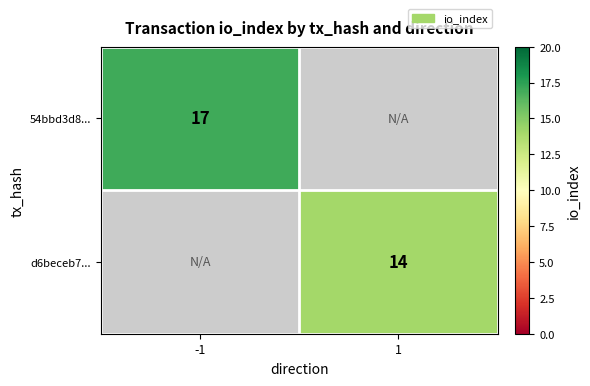

Is it true that d6beceb7... equals 14 at 1?

True